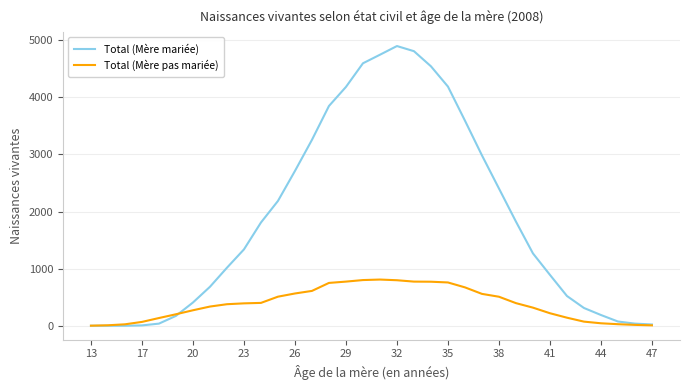

What is the greatest value displayed?

4899